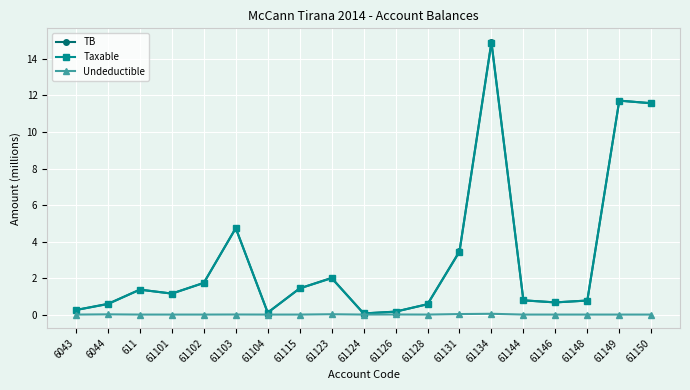

What is the spread (max minus min) of values at 61149?

11.7